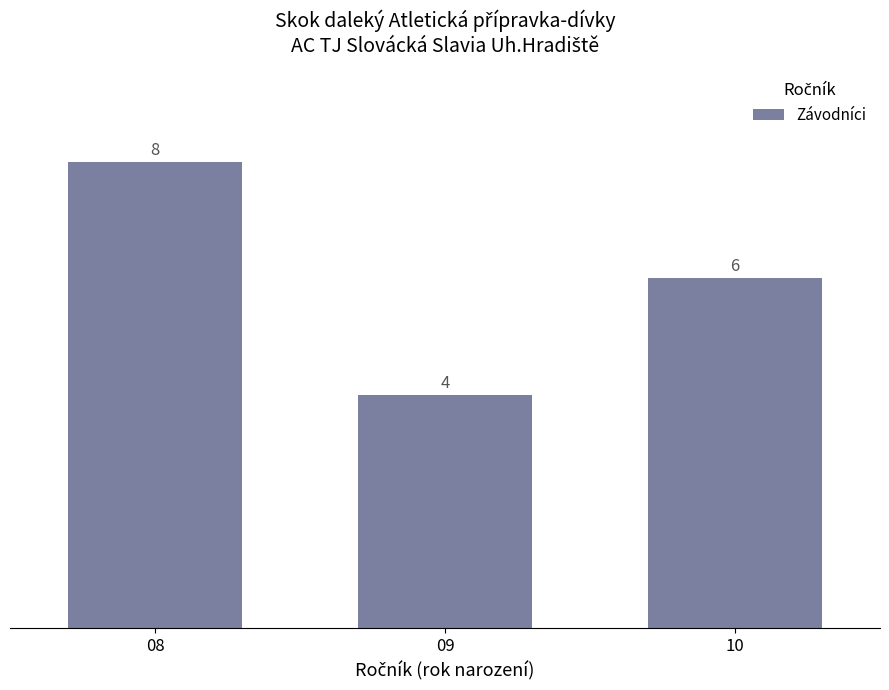

What is the average value?

6